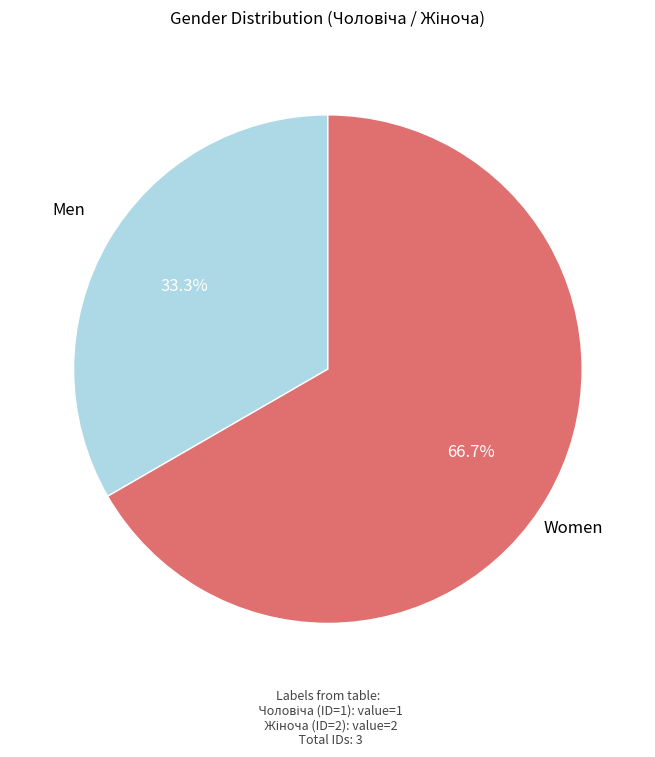

What is the ratio of the value at Men to the value at Women?

0.5